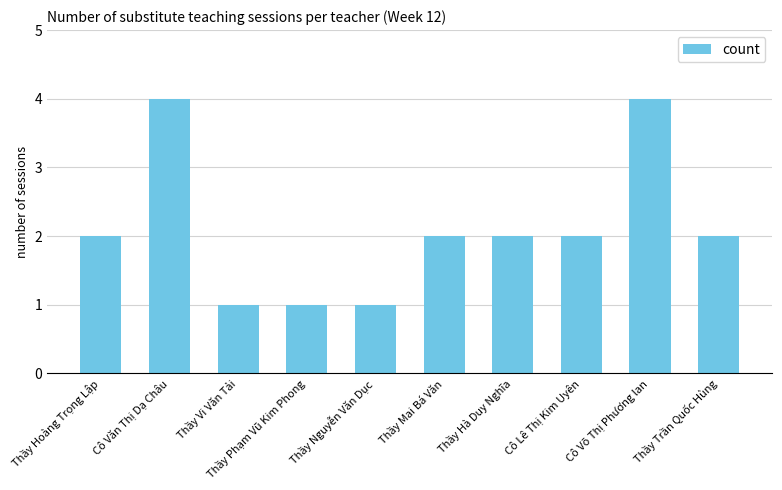

Approximately how many times larger is the value at Cô Lê Thị Kim Uyên compared to Thầy Vi Văn Tải?

2.0